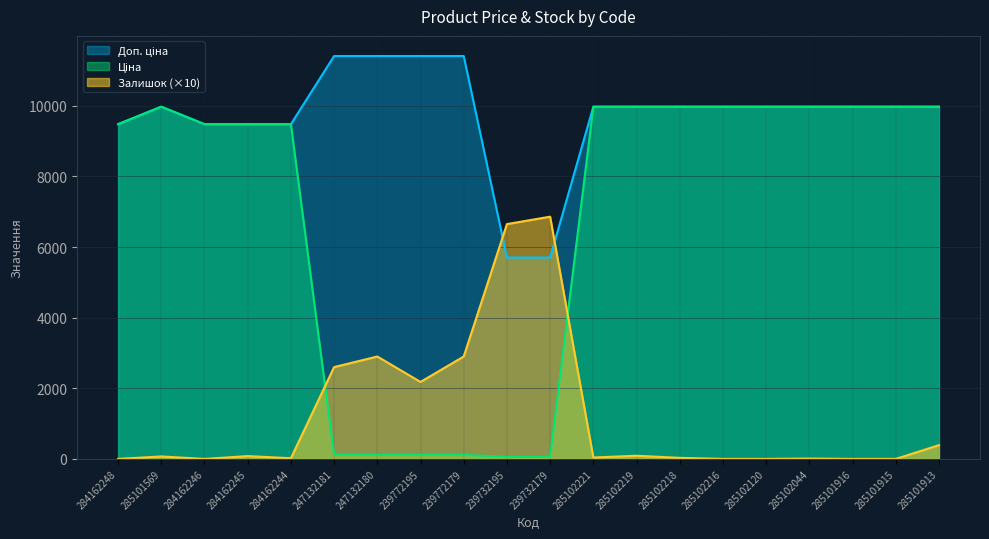

What is the lowest value of the Ціна series?

57.0